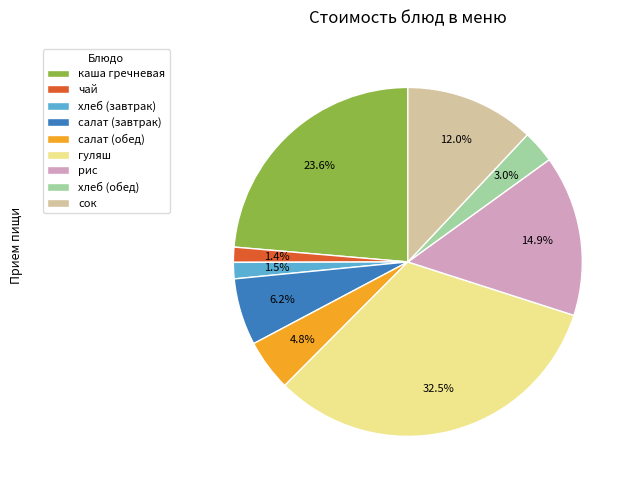

Which category has the biggest portion of the pie?

гуляш